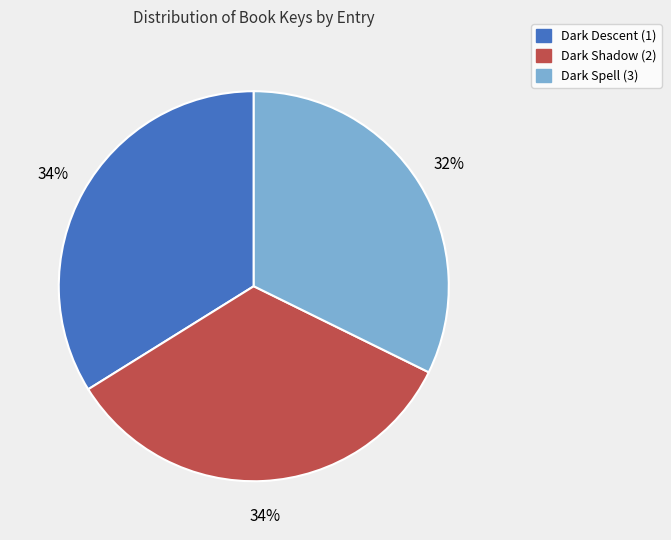

How many segments does this pie chart have?

3